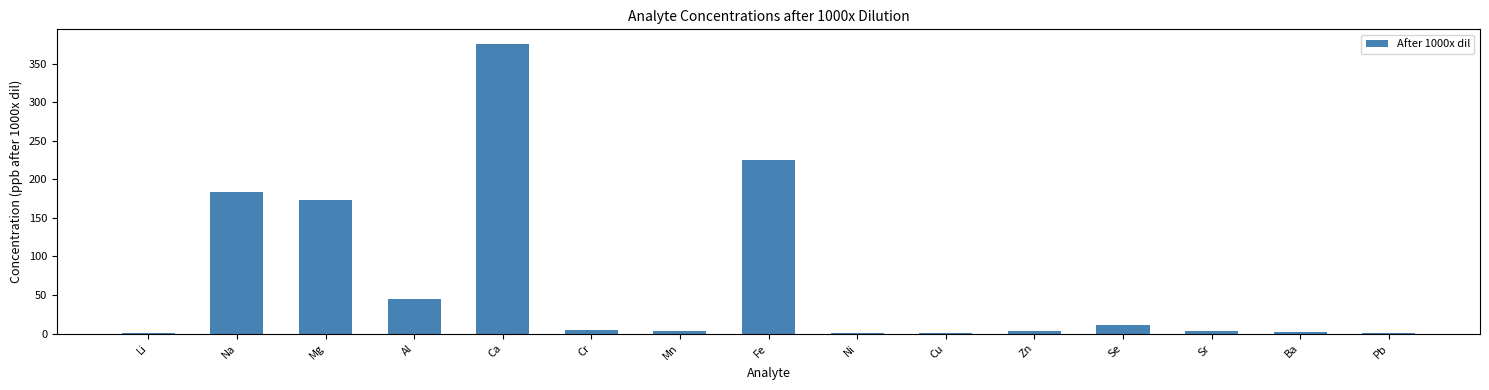

Does the chart contain stacked bars?

No